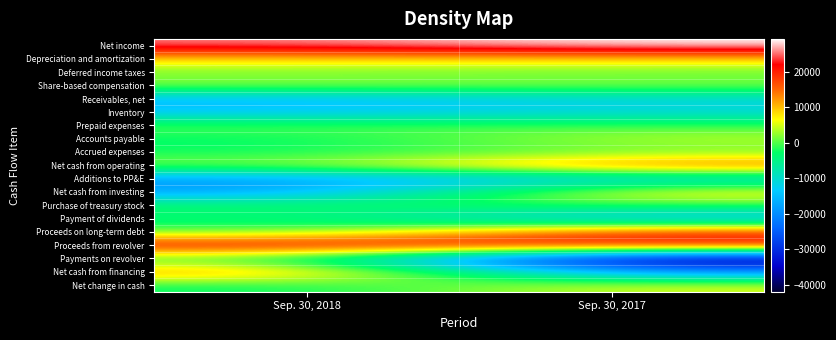

Between Sep. 30, 2018 and Sep. 30, 2017, which series saw the biggest shift?

Payments on revolver